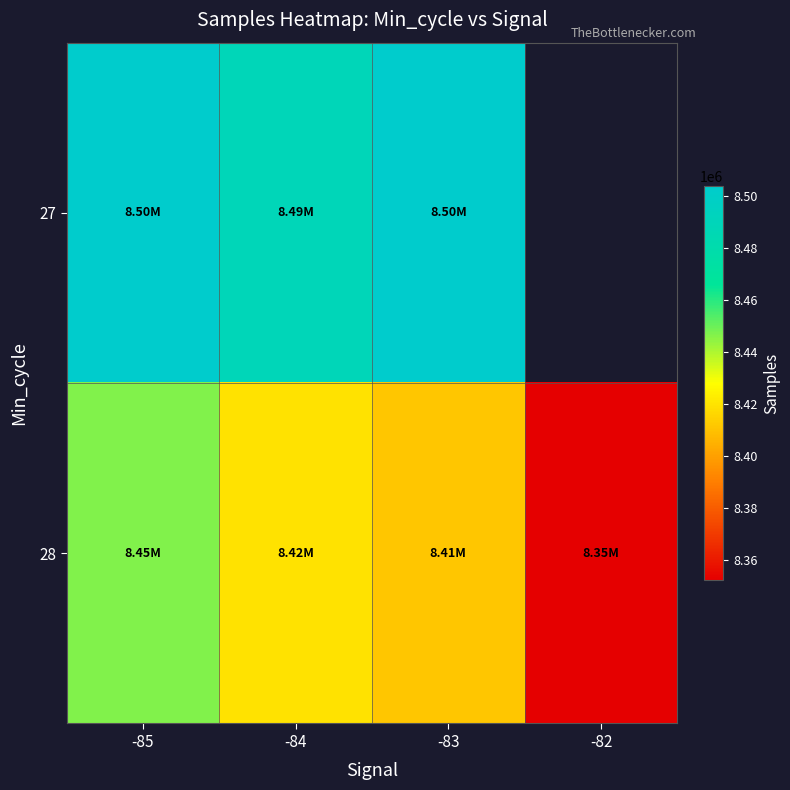

Is it true that 28 equals 1868407.9 at -83?

False